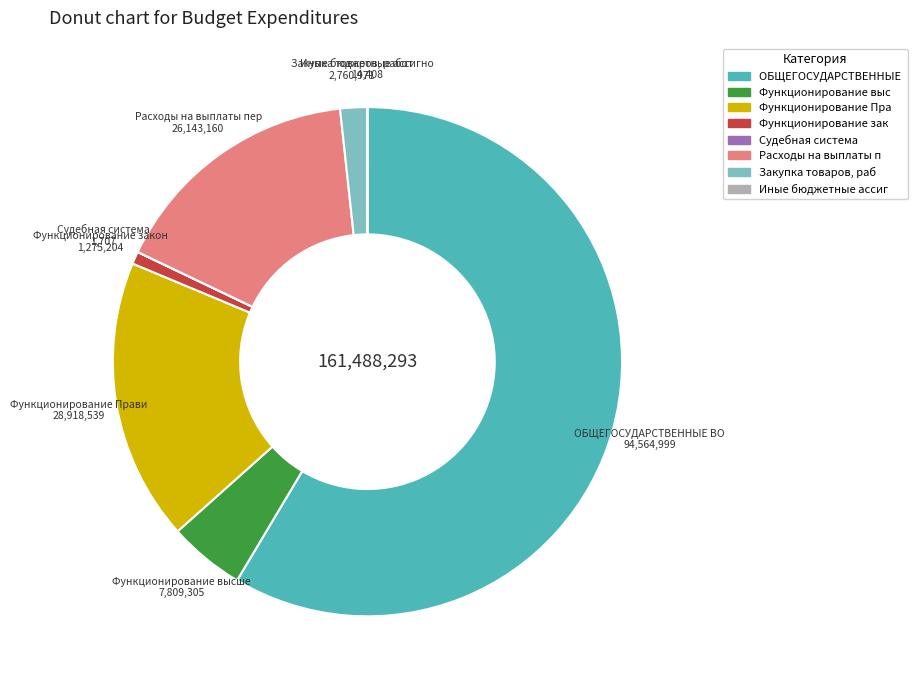

Does any single category account for the majority?

Yes